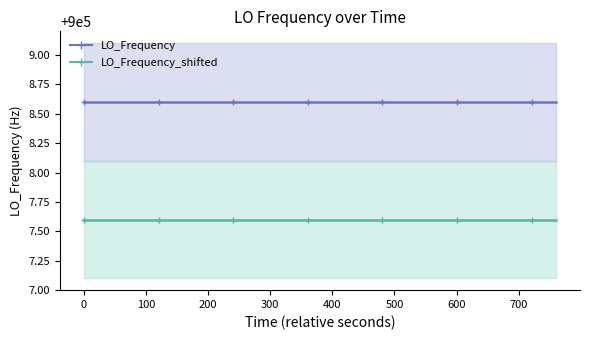

What is the maximum value shown in the chart?

900008.6